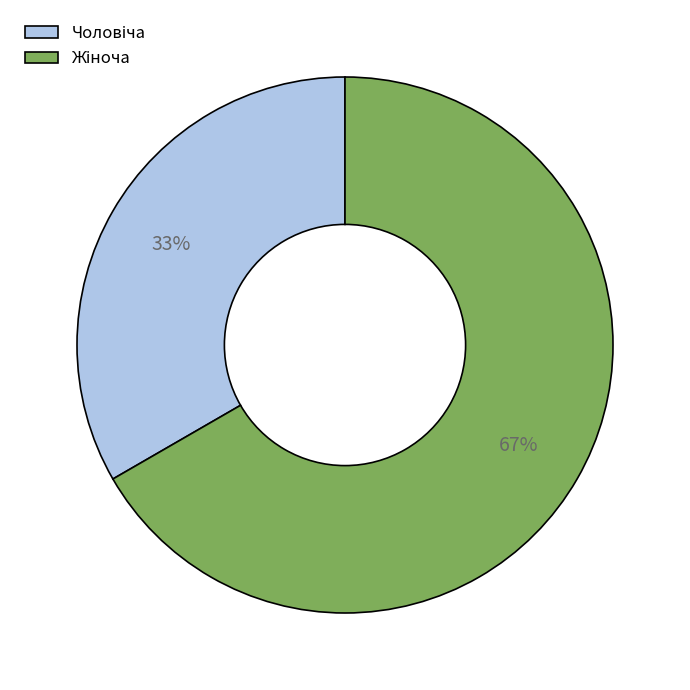

How many slices are in this pie chart?

2